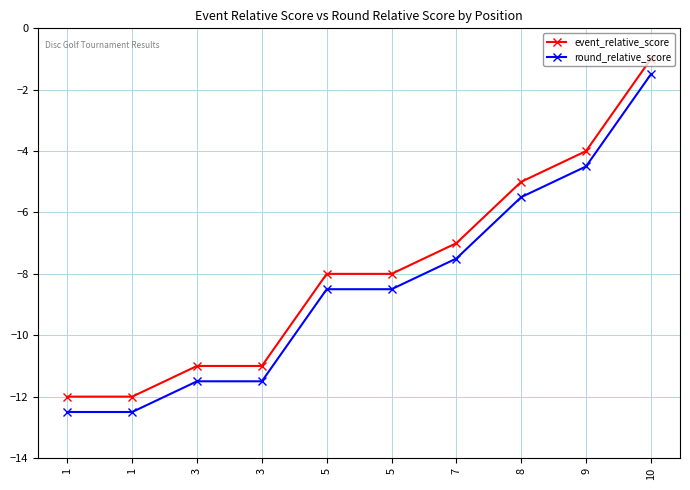

True or false: round_relative_score and event_relative_score intersect in this chart.

False